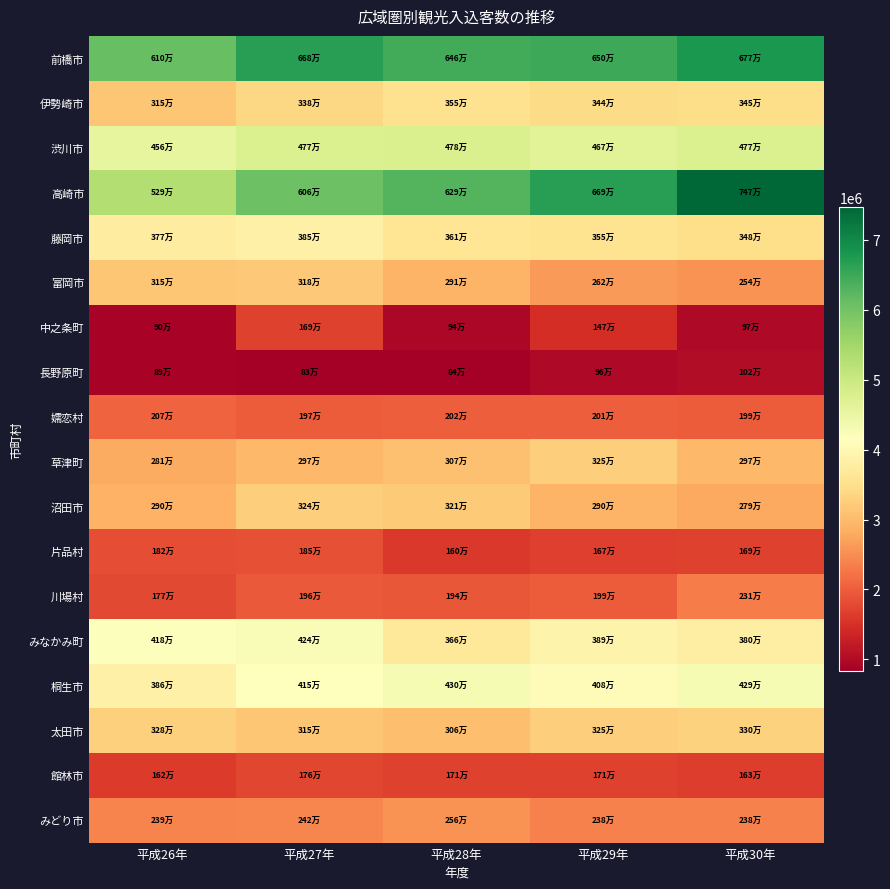

Reading left to right, extract all data points from this chart.

前橋市: 平成26年=6102100	平成27年=6682000	平成28年=6457400	平成29年=6503400	平成30年=6768900
伊勢崎市: 平成26年=3145700	平成27年=3380600	平成28年=3550500	平成29年=3441700	平成30年=3453500
渋川市: 平成26年=4556400	平成27年=4766500	平成28年=4783000	平成29年=4667500	平成30年=4766100
高崎市: 平成26年=5293700	平成27年=6055800	平成28年=6292900	平成29年=6688800	平成30年=7469000
藤岡市: 平成26年=3773100	平成27年=3848800	平成28年=3610700	平成29年=3552800	平成30年=3484900
富岡市: 平成26年=3149500	平成27年=3176000	平成28年=2909600	平成29年=2620500	平成30年=2541500
中之条町: 平成26年=896900	平成27年=1688400	平成28年=945000	平成29年=1468600	平成30年=972300
長野原町: 平成26年=889600	平成27年=828800	平成28年=843400	平成29年=960400	平成30年=1023600
嬬恋村: 平成26年=2073700	平成27年=1971200	平成28年=2020100	平成29年=2007300	平成30年=1992100
草津町: 平成26年=2809300	平成27年=2965200	平成28年=3073700	平成29年=3250400	平成30年=2966400
沼田市: 平成26年=2898900	平成27年=3242000	平成28年=3211400	平成29年=2904500	平成30年=2792200
片品村: 平成26年=1817100	平成27年=1851400	平成28年=1596300	平成29年=1672300	平成30年=1686900
川場村: 平成26年=1770500	平成27年=1960200	平成28年=1937000	平成29年=1985100	平成30年=2309400
みなかみ町: 平成26年=4181500	平成27年=4235200	平成28年=3664000	平成29年=3892500	平成30年=3803800
桐生市: 平成26年=3855000	平成27年=4154700	平成28年=4297500	平成29年=4078400	平成30年=4294900
太田市: 平成26年=3278400	平成27年=3152800	平成28年=3055500	平成29年=3253200	平成30年=3296600
館林市: 平成26年=1617300	平成27年=1755500	平成28年=1705800	平成29年=1708200	平成30年=1634600
みどり市: 平成26年=2388900	平成27年=2423800	平成28年=2564300	平成29年=2378300	平成30年=2383000